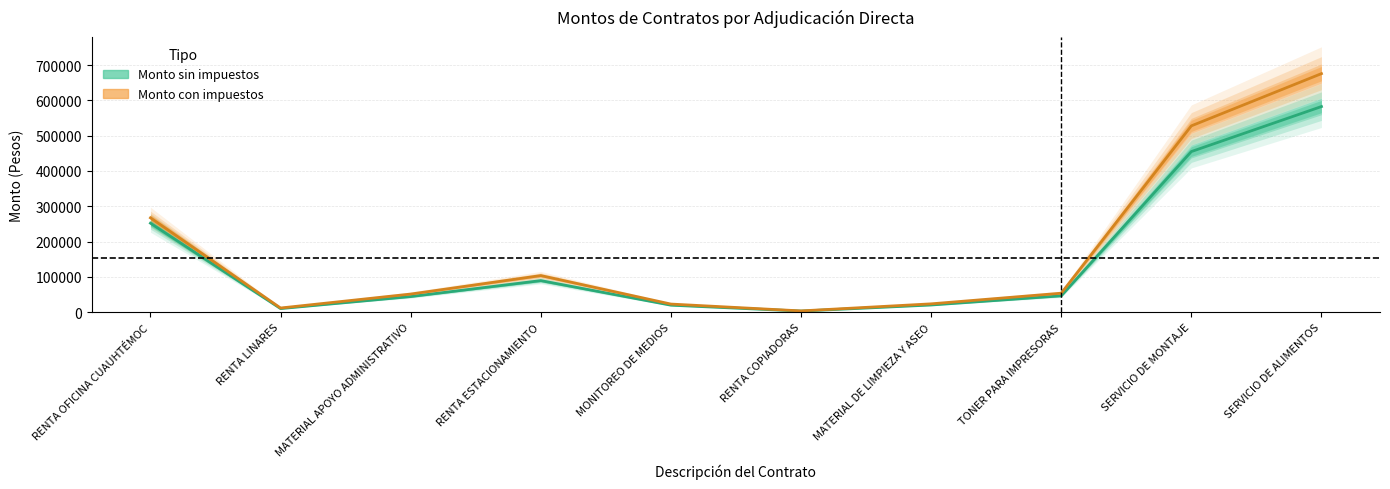

What is the total value across all series at RENTA ESTACIONAMIENTO?

193450.4